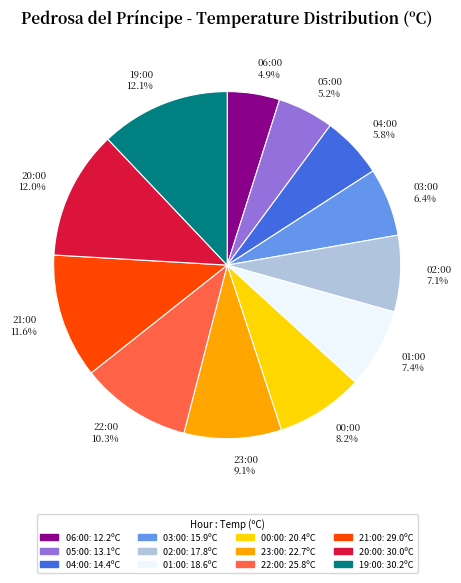

To the nearest percent, what portion does 06:00 represent?

5%